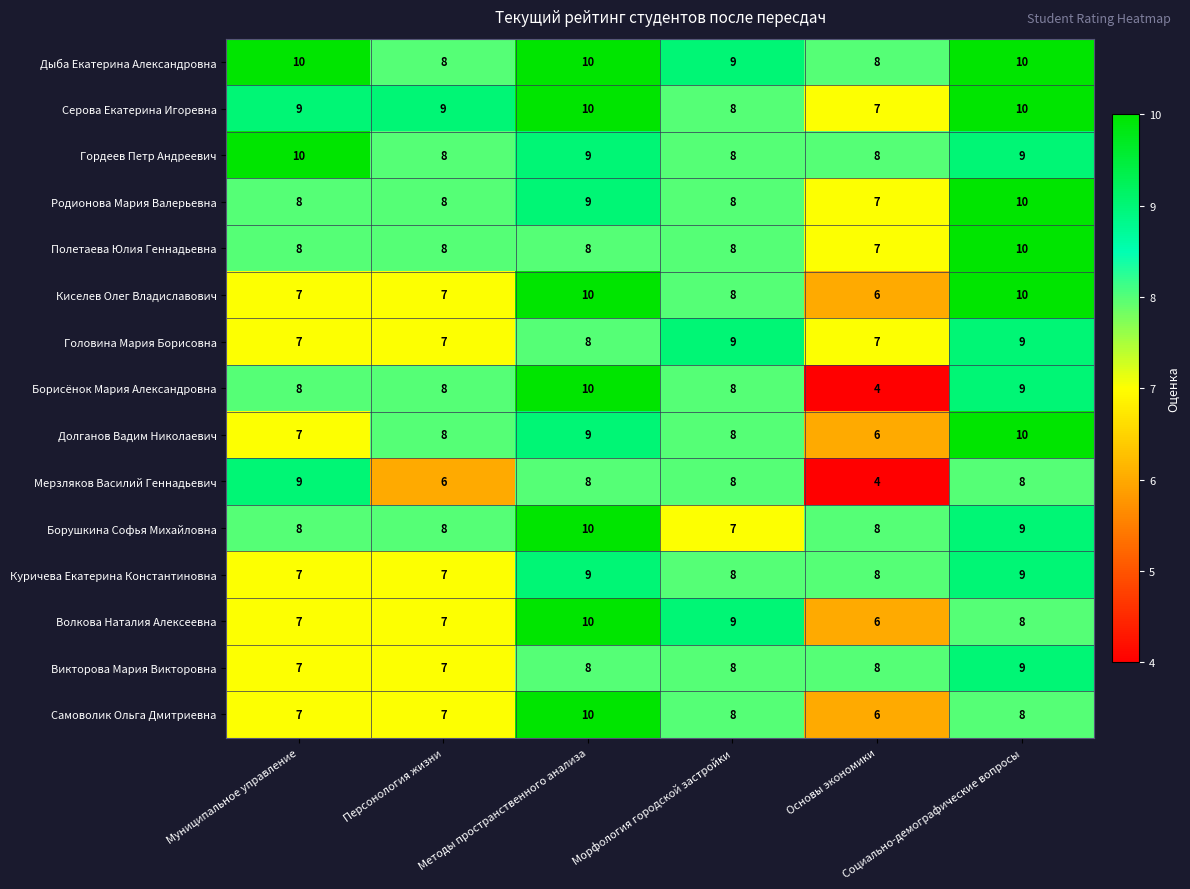

What is the difference between the maximum and minimum values in the Мерзляков Василий Геннадьевич series?

5